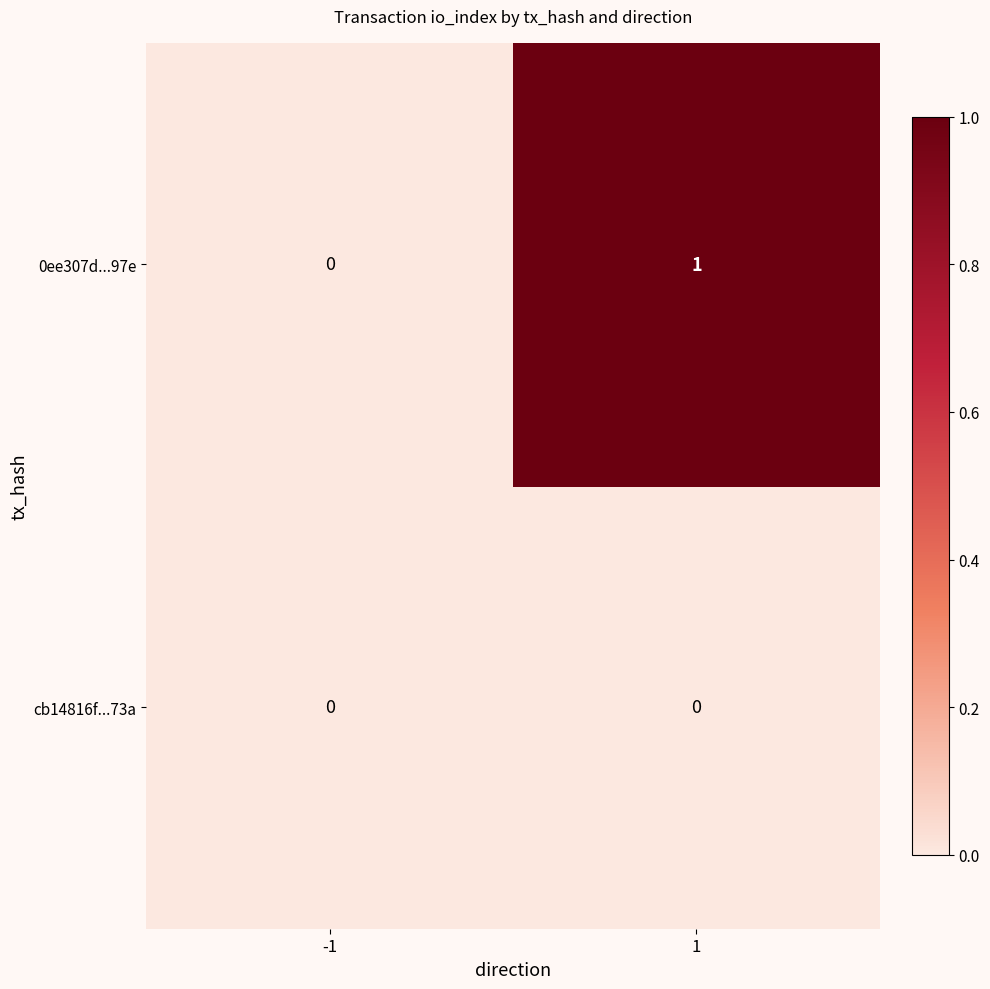

Reading right to left, extract all data points from this chart.

0ee307d...97e: 1	0
cb14816f...73a: 0	0